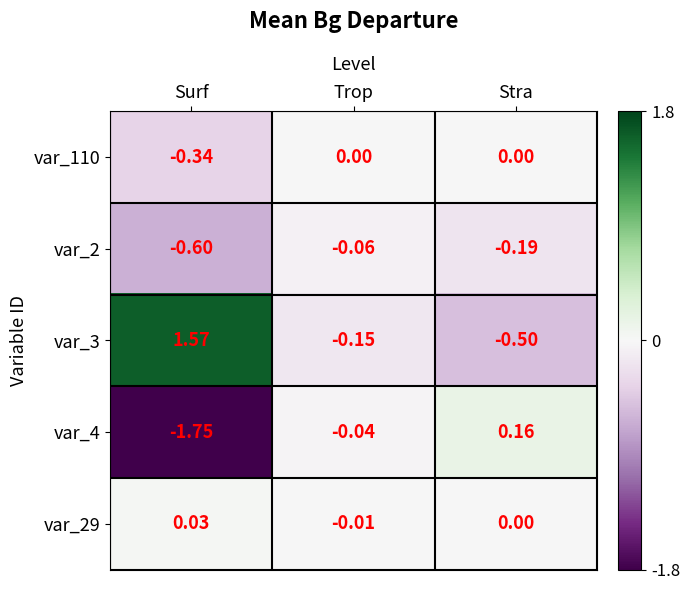

Which series has the widest spread of values?

var_3